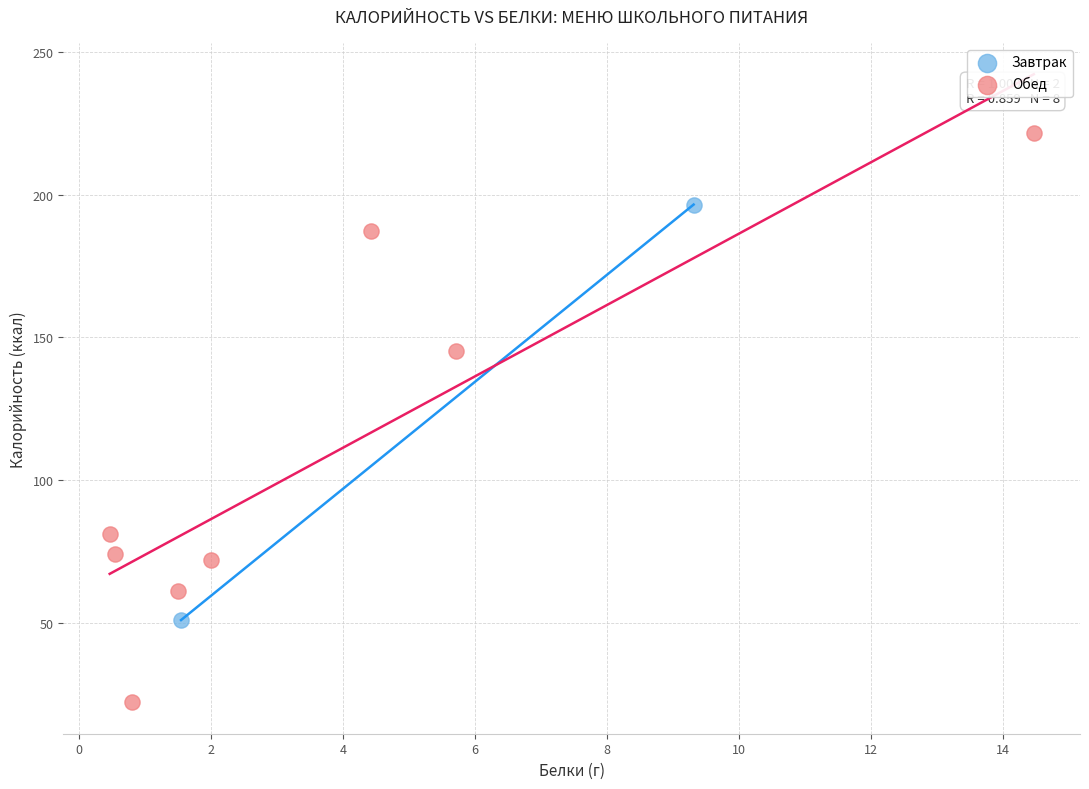

Which series reaches the maximum Y coordinate?

Обед